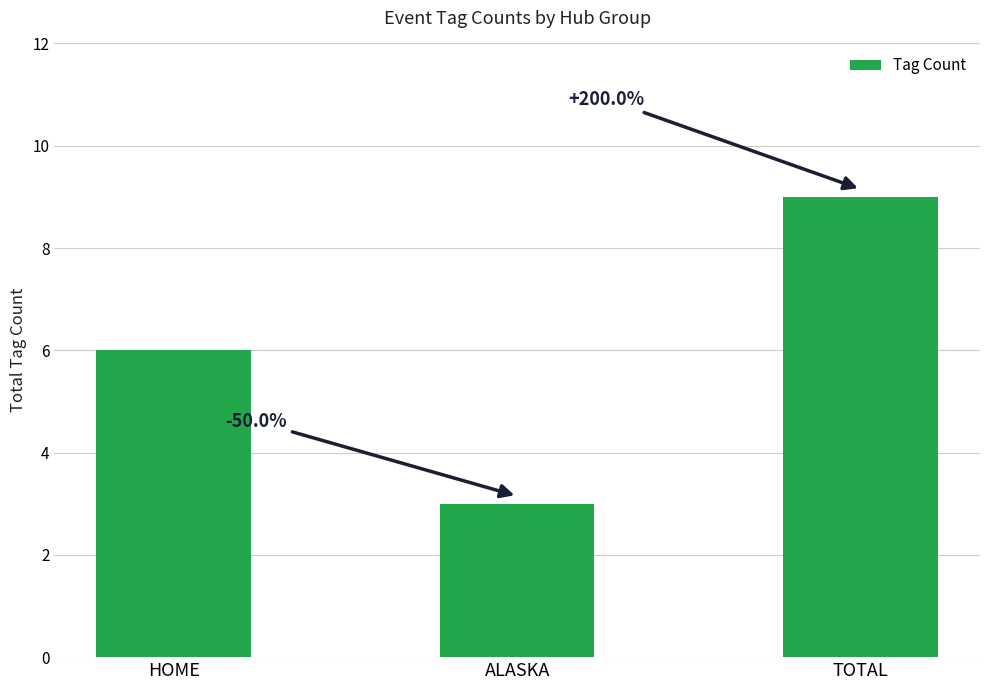

What is the value of the 2nd bar from the left?

3